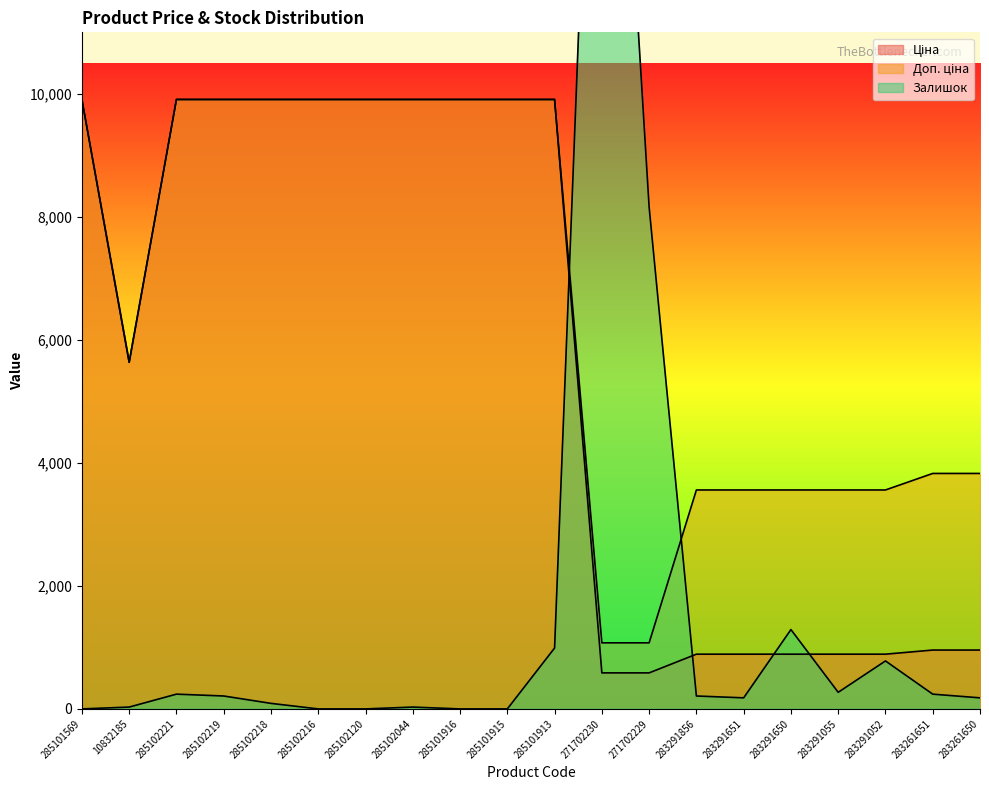

What is the label of the 18th point from the left?

283291052